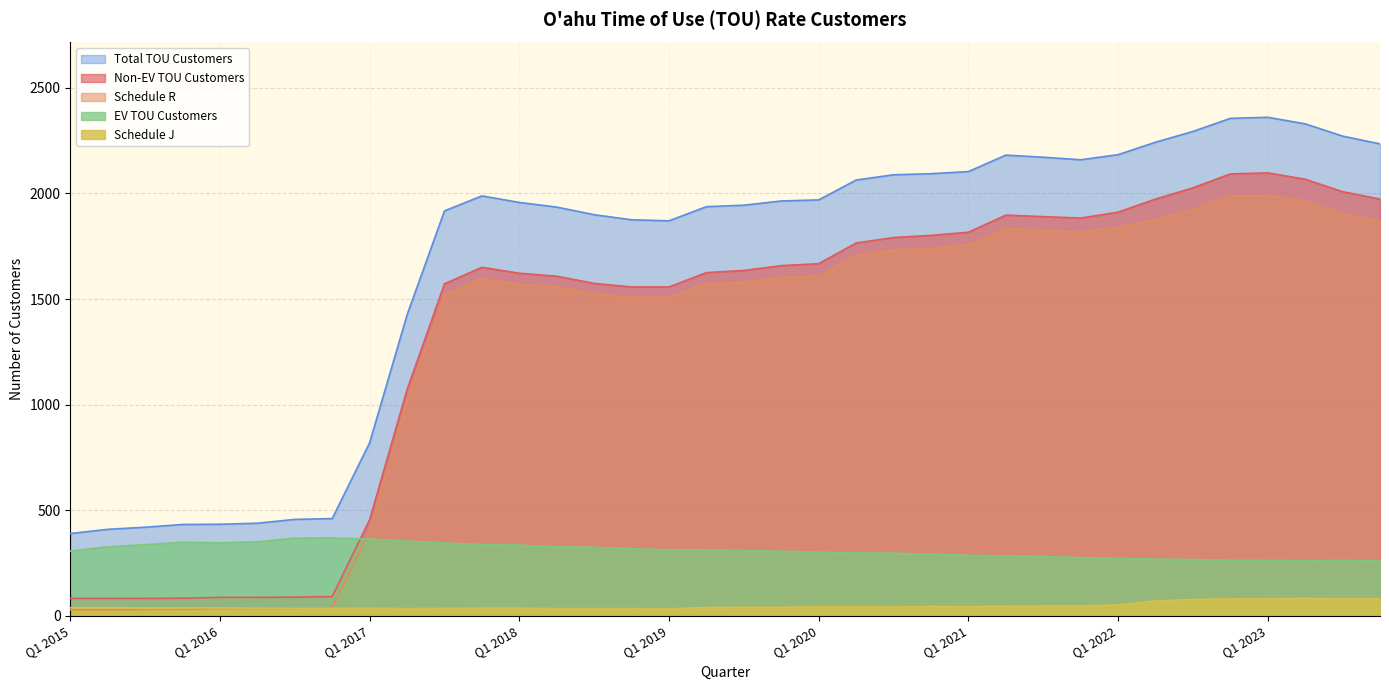

Where is the first local maximum for Schedule J?

Q1 2017